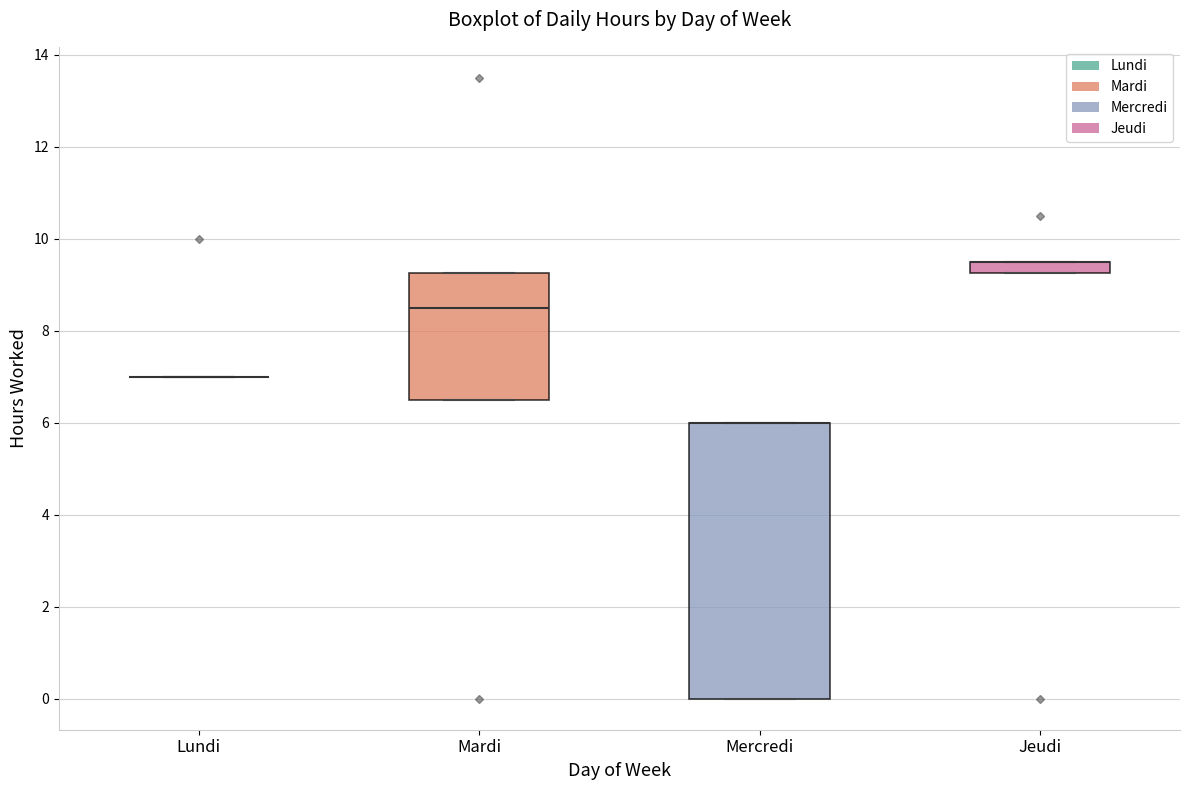

Which box is the tallest, from its lower edge to its upper edge?

Mercredi